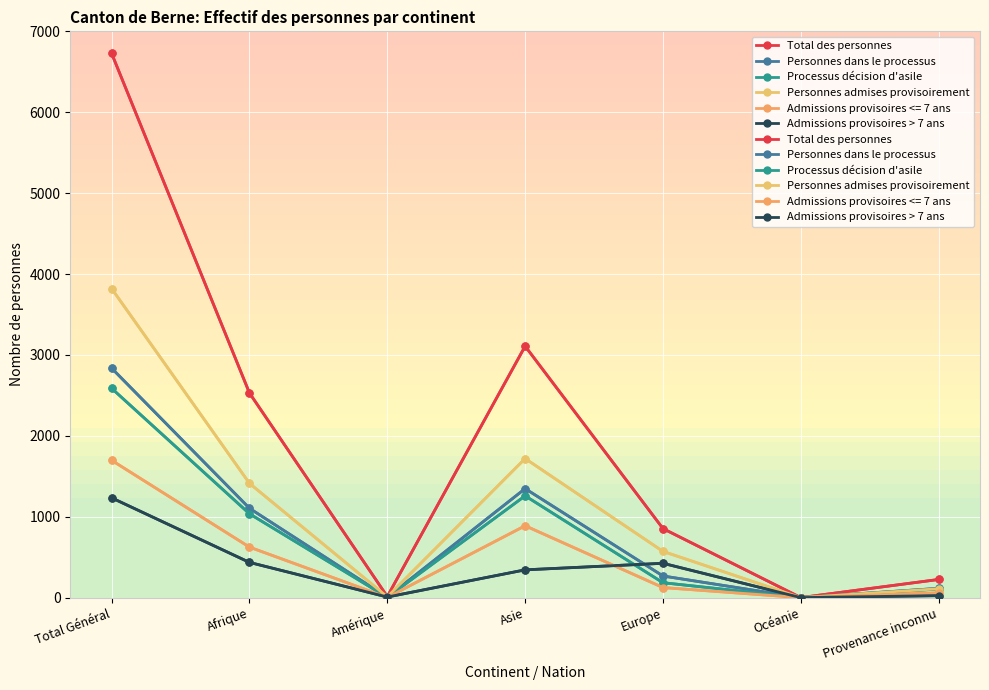

How many series are shown in this chart?

5